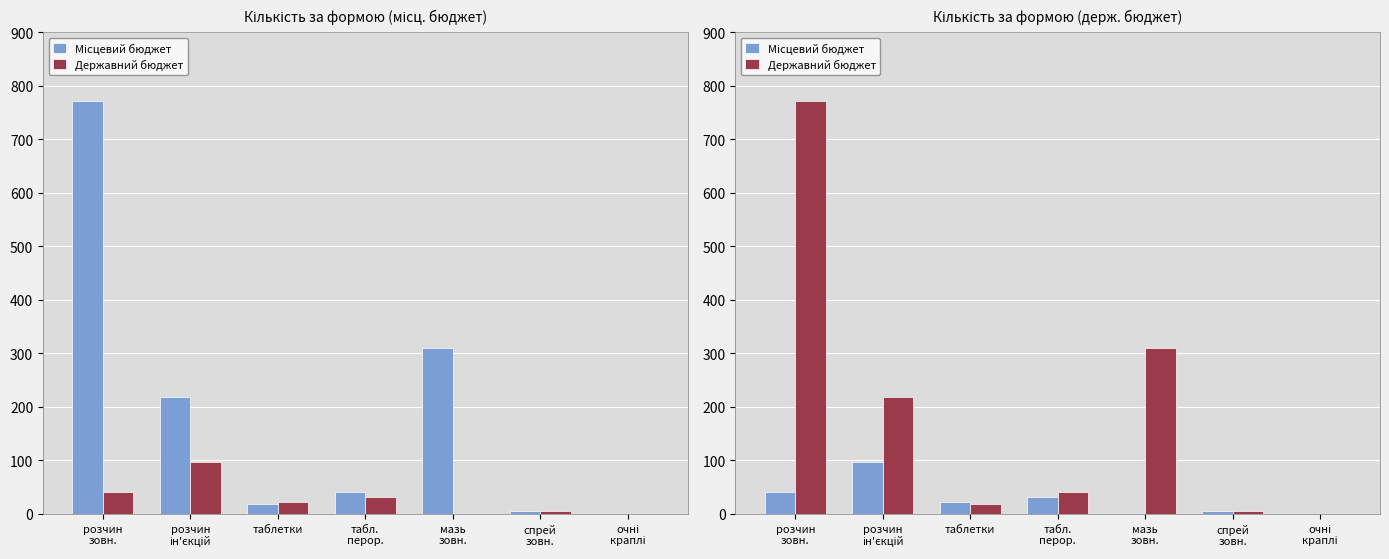

True or false: Місцевий бюджет has a value of 0.0 at очні
краплі.

True